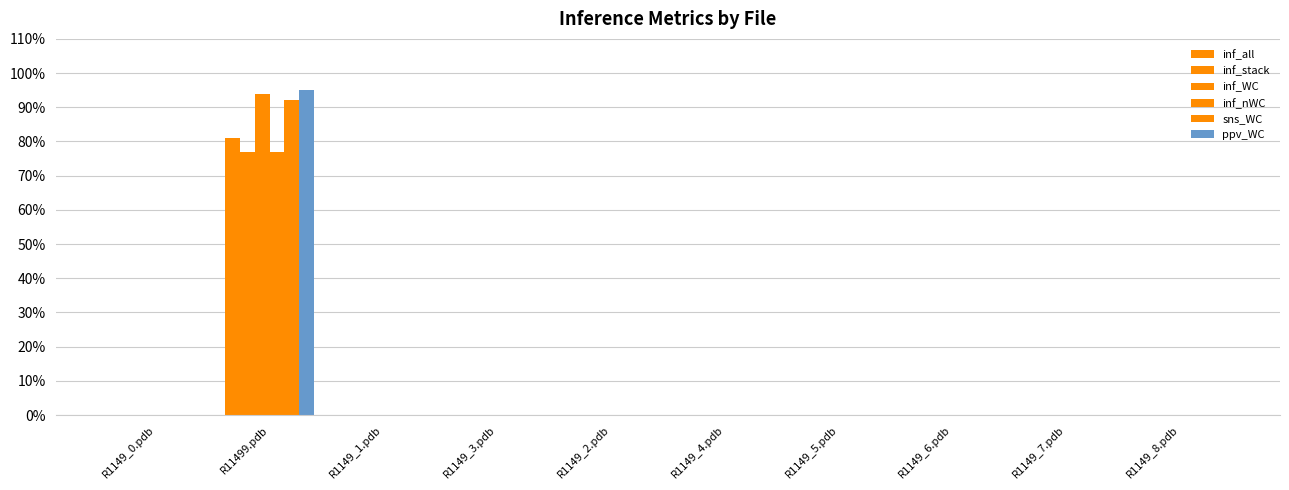

Are the bars grouped side by side (vs. stacked)?

Yes